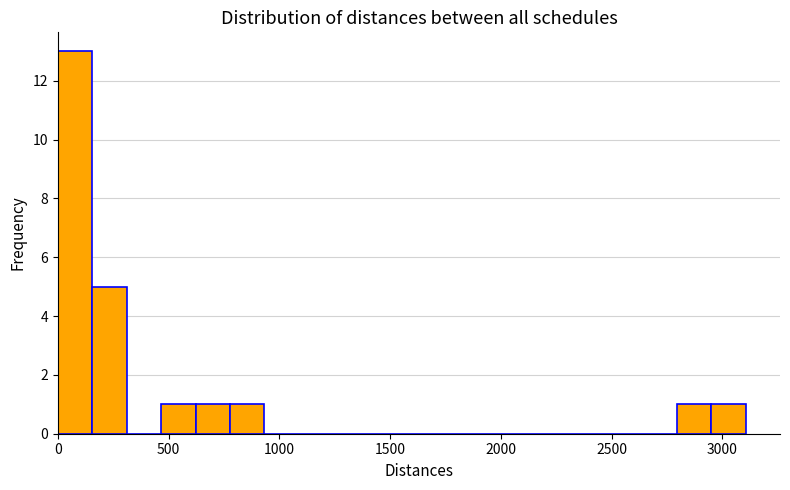

Read against the x-axis, roughly where is the centre of the tallest bar?

100